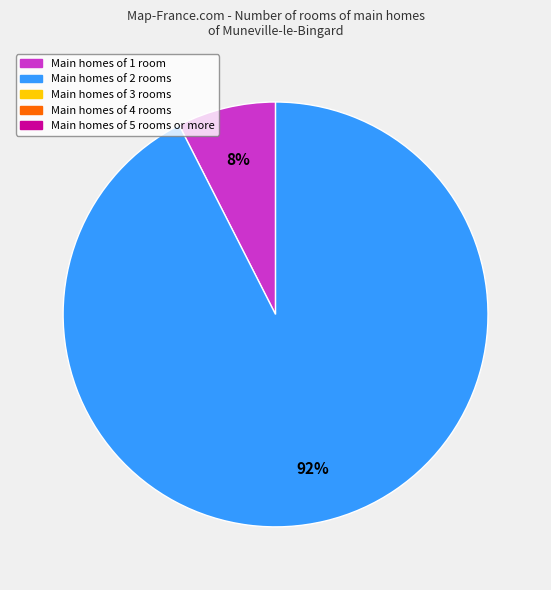

Does any single category account for the majority?

Yes